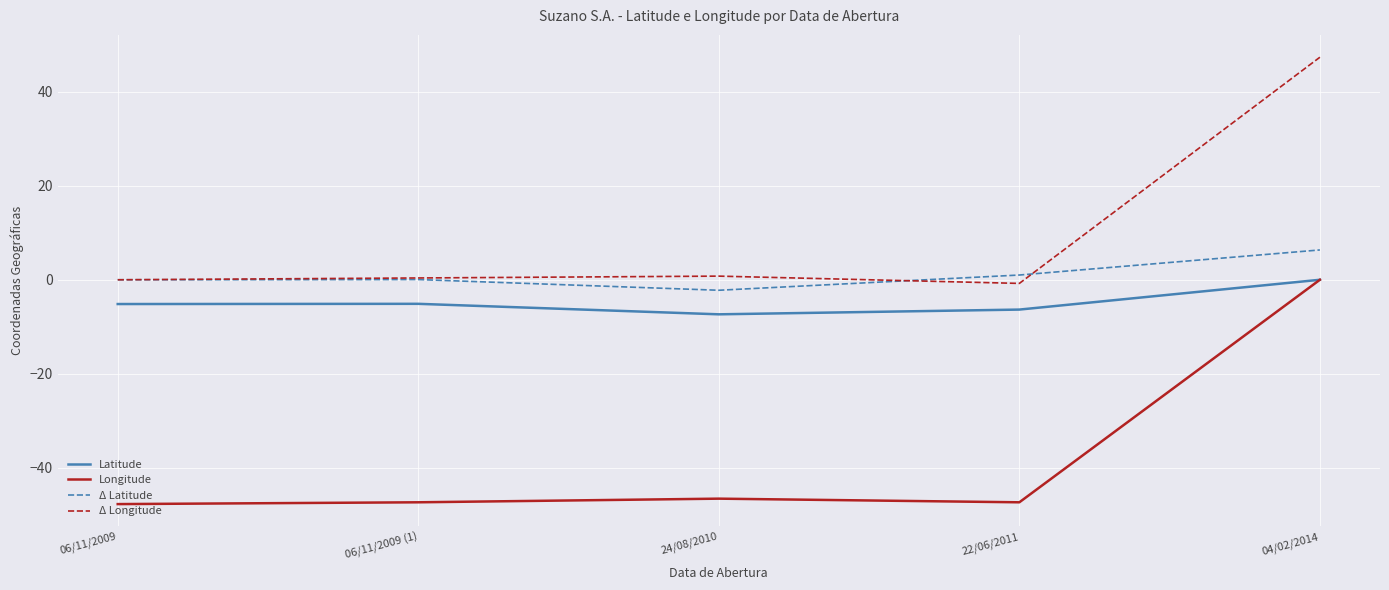

In Δ Longitude, how many points are higher than both neighbors (excluding endpoints)?

1